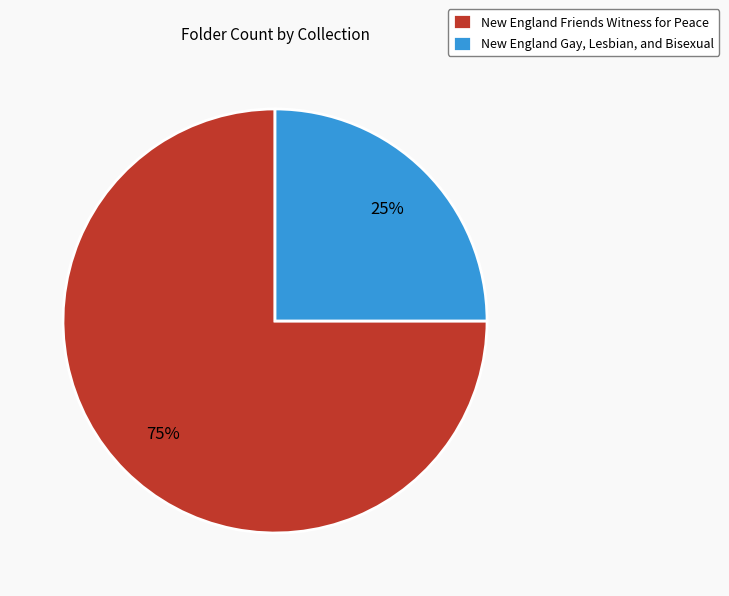

Does New England Gay, Lesbian, and Bisexual represent more than half of the total?

No